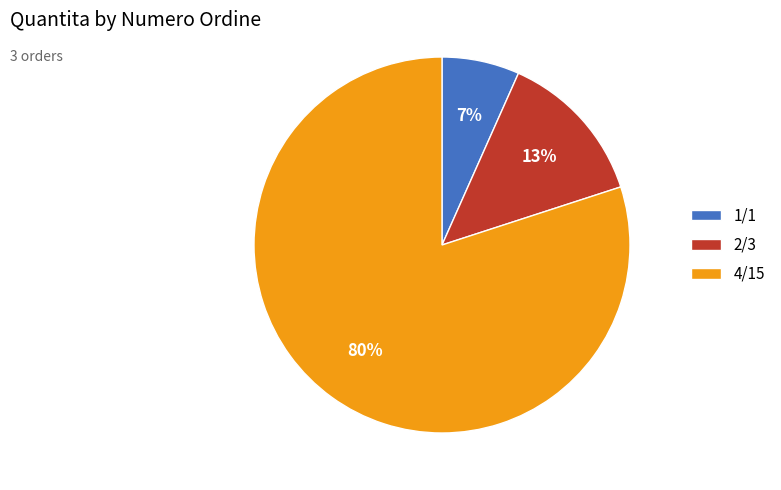

To the nearest percent, what is the difference between the largest and smallest slice percentages?

73%